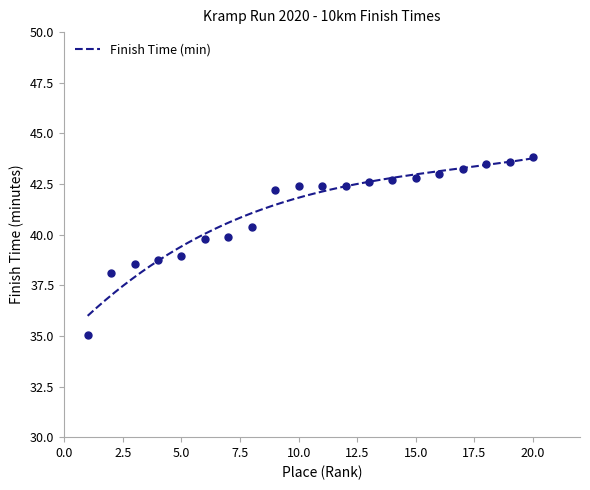

What is the change in value from 5 to 7?

+0.9